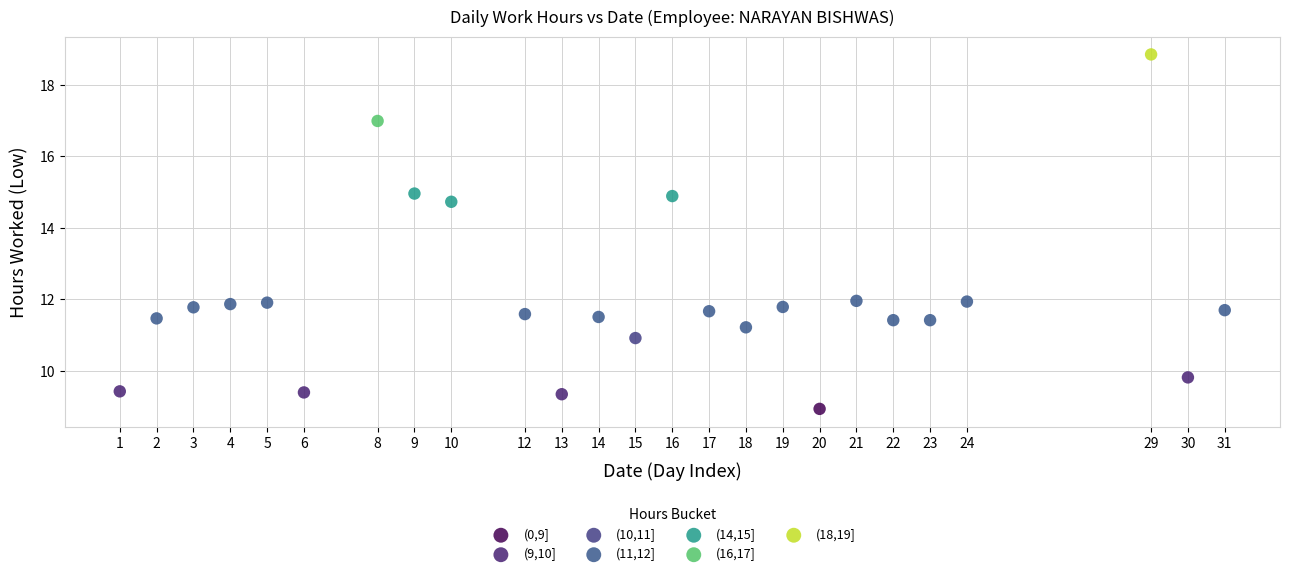

What are all the series names shown in the legend?

(0,9], (9,10], (10,11], (11,12], (14,15], (16,17], (18,19]